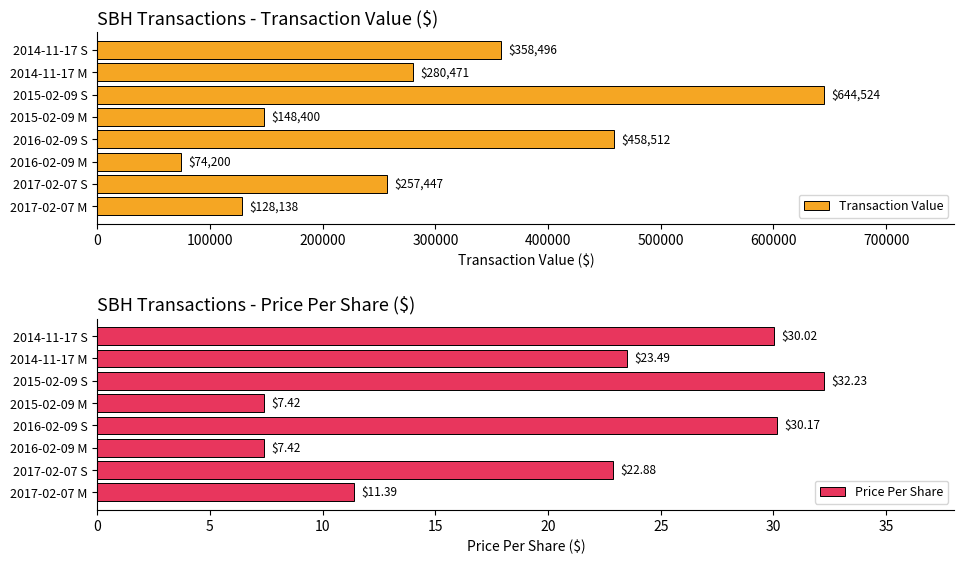

What is the greatest value displayed?

644524.0